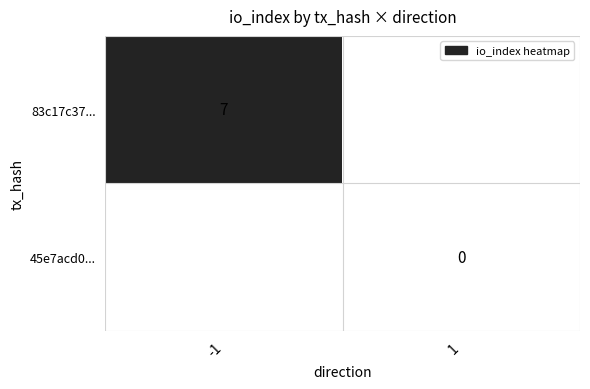

Is it true that 83c17c37... equals 2 at -1?

False